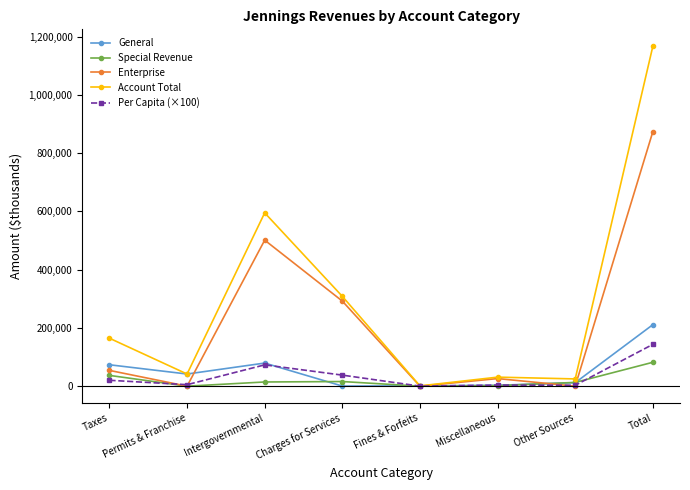

At which label is Special Revenue closest to 40988?

Taxes